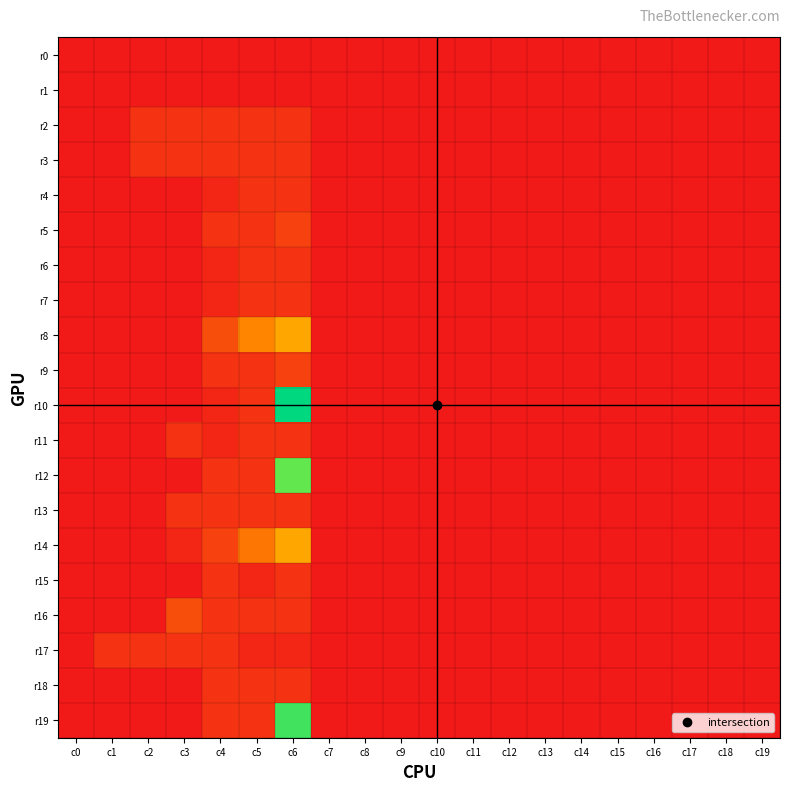

Which series changed the most between c2 and c7?

r2